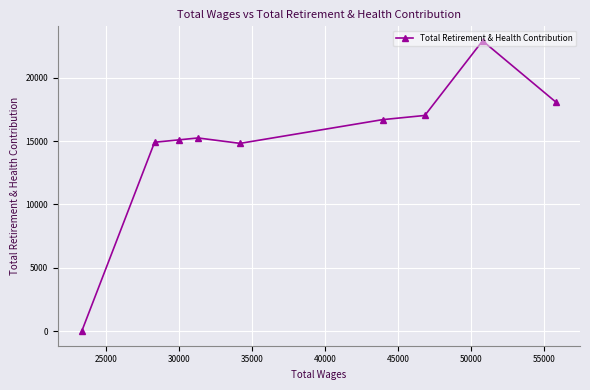

What is the greatest value displayed?

22908.1